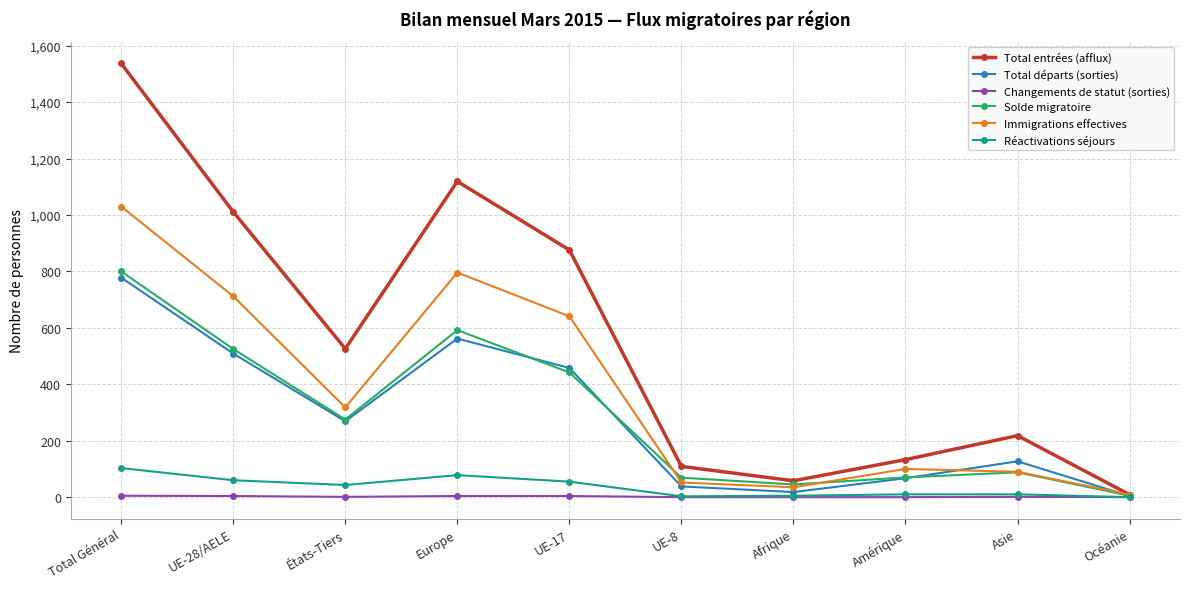

What is the highest value of the Changements de statut (sorties) series?

5